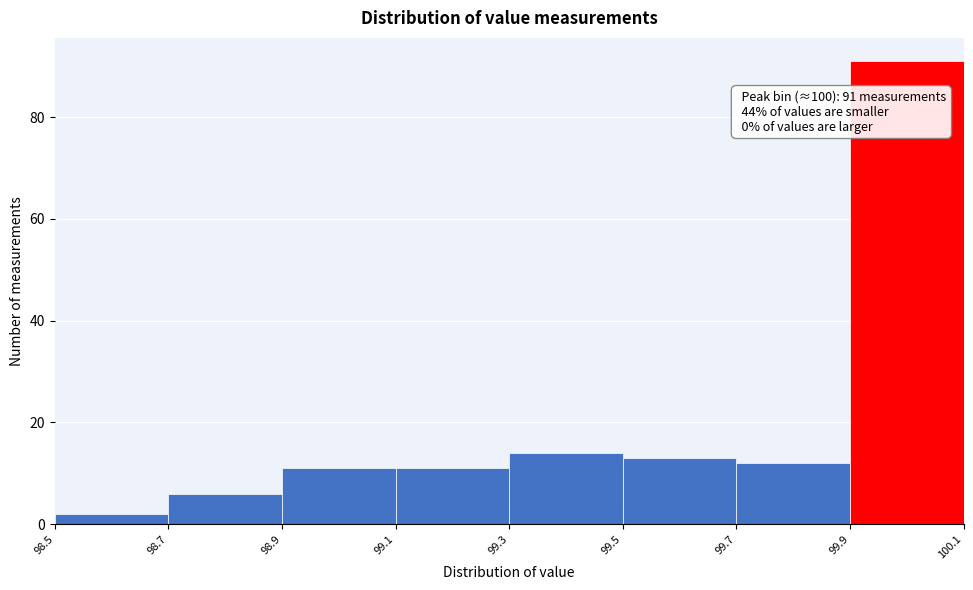

Over which range of the x-axis is the bar tallest?

99.9 to 100.1